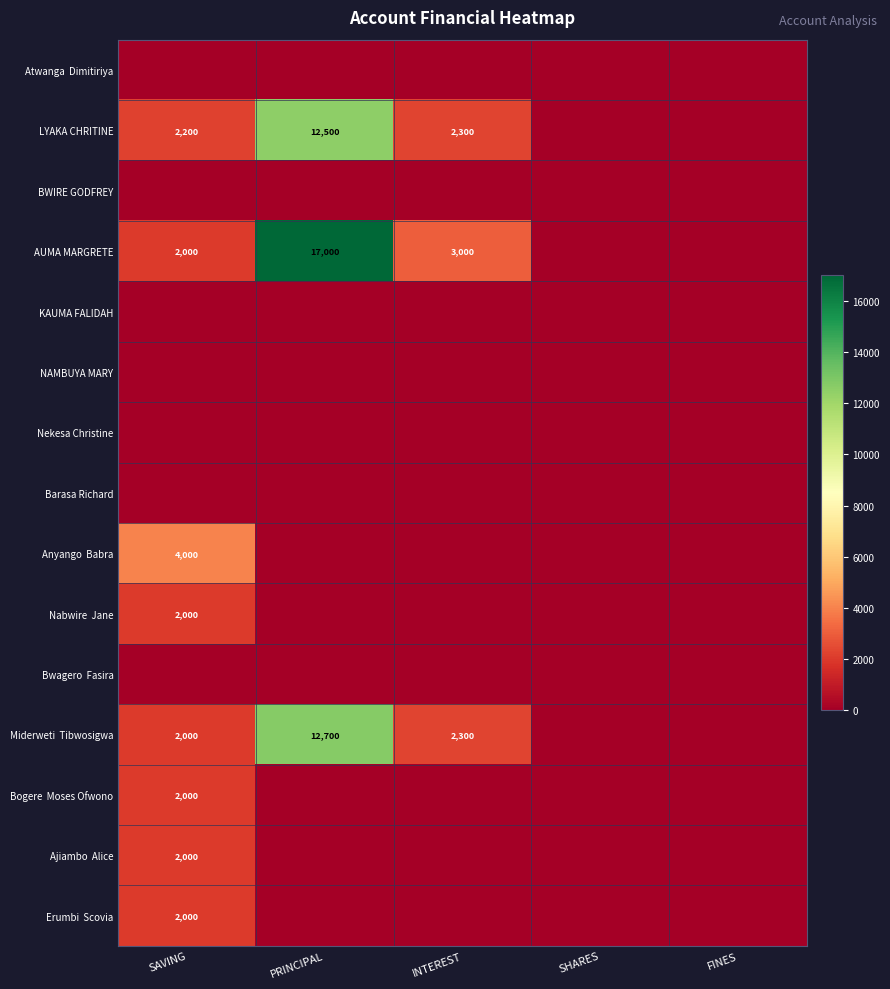

The Anyango Babra series shows 2210 at INTEREST. True or false?

False